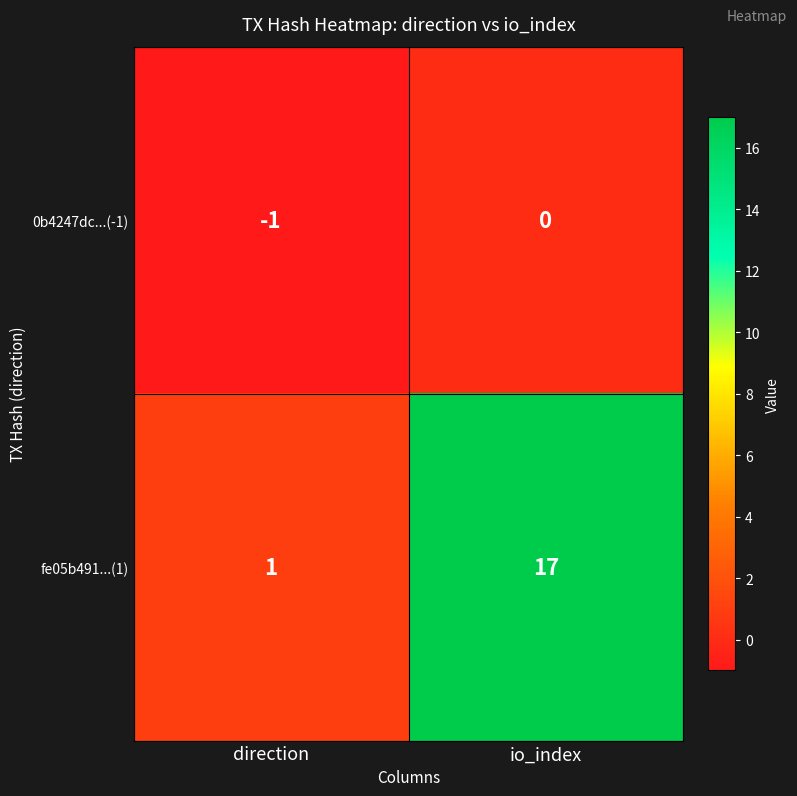

Where is 0b4247dc...(-1) nearest to the value 0?

io_index